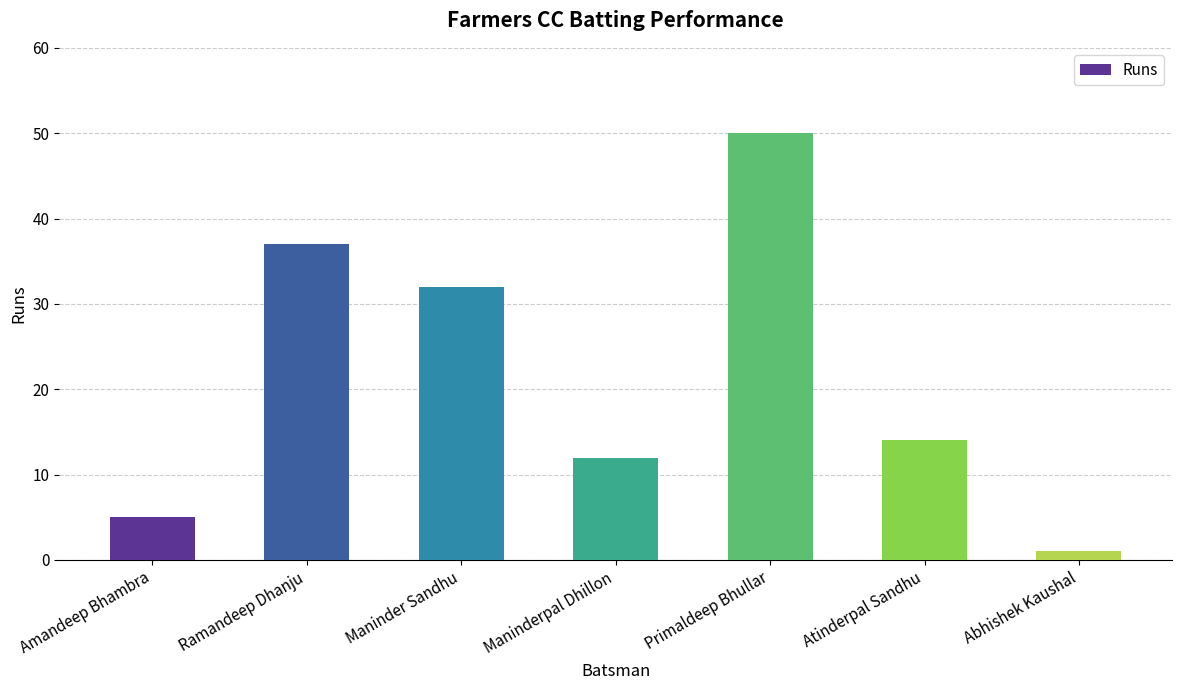

Is it true that the value at Ramandeep Dhanju is 37?

True